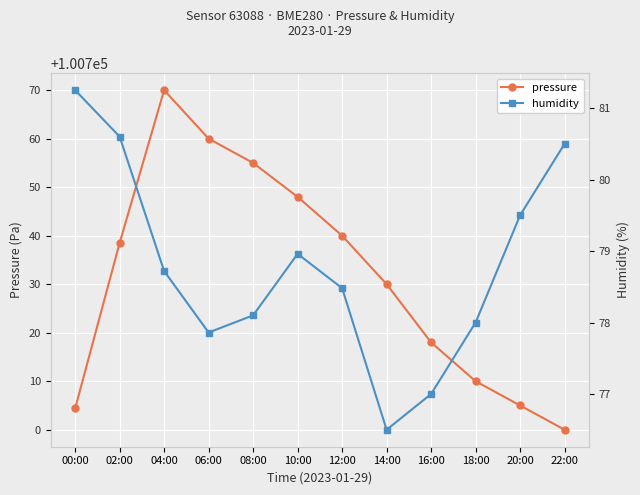

In pressure, how many points are higher than both neighbors (excluding endpoints)?

1